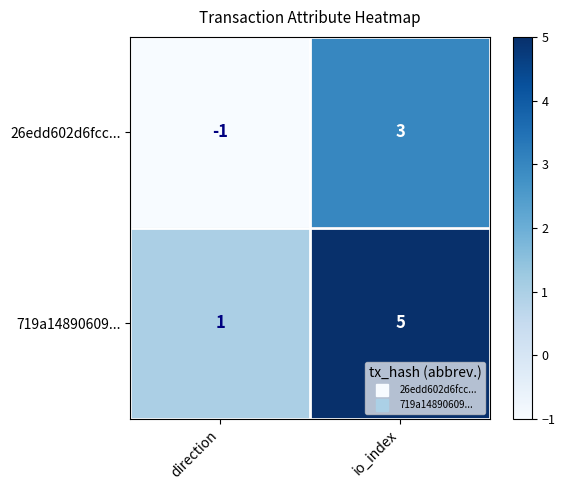

Is it true that 719a14890609... equals 1 at direction?

True